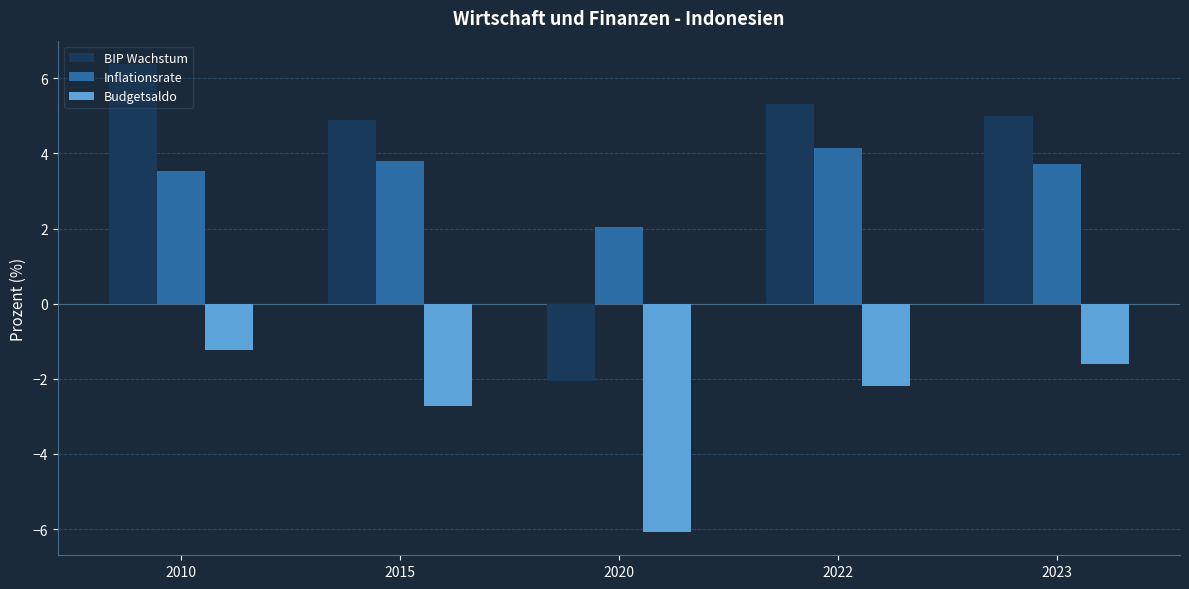

True or false: BIP Wachstum has a value of 9.9 at 2010.

False